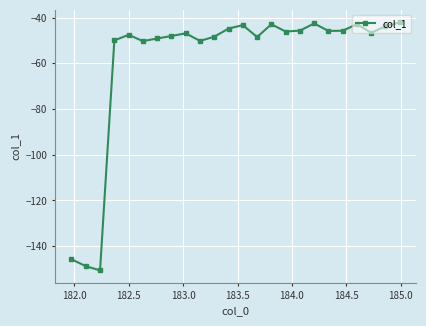

What is the value of the 10th point from the left?

-50.2